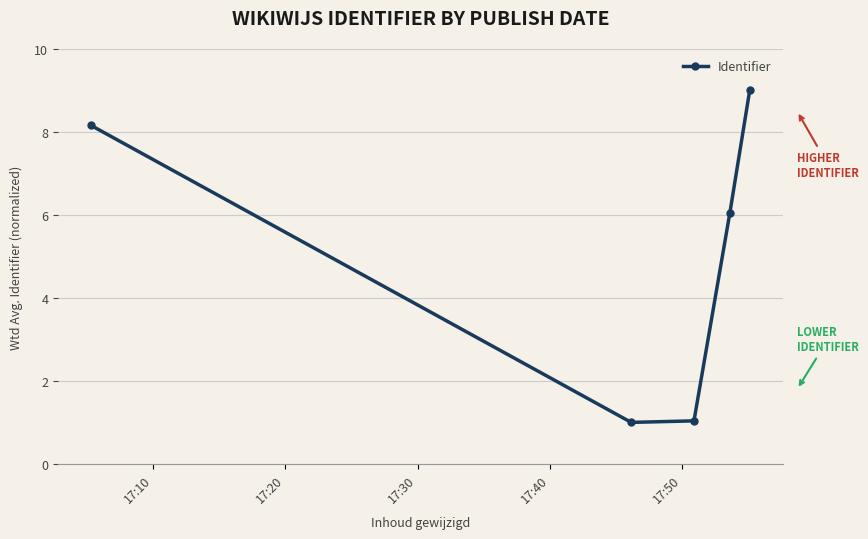

Reading left to right, what are all the values shown in this chart?

8.2	1.0	1.0	6.1	9.0